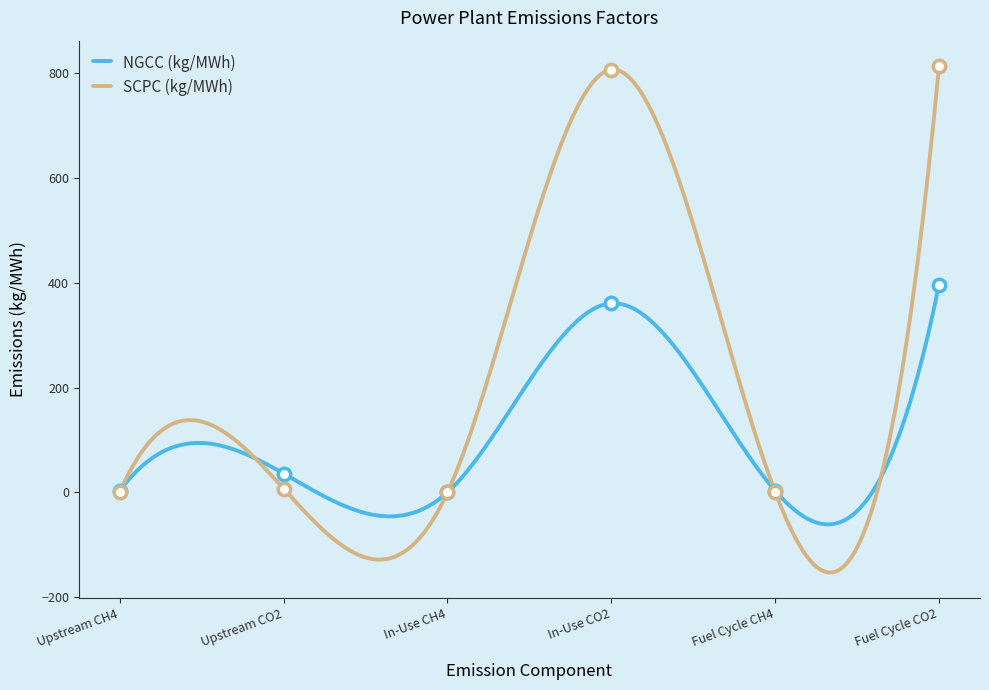

Which series has the widest spread of Y values?

SCPC (kg/MWh)